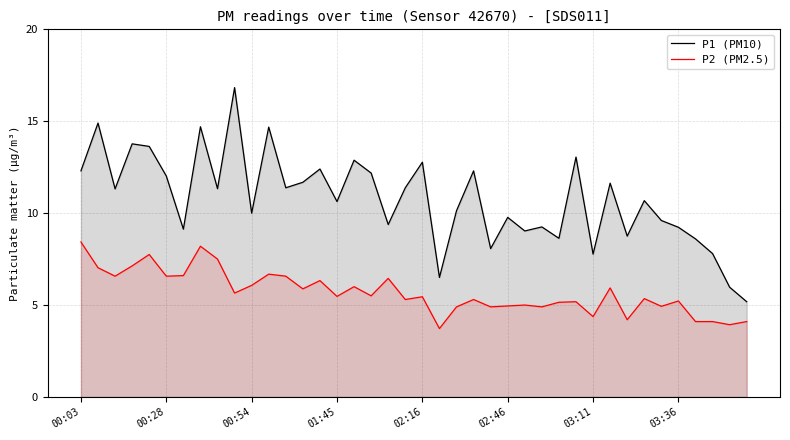

True or false: P1 (PM10) has a value of 14.1 at 32.

False